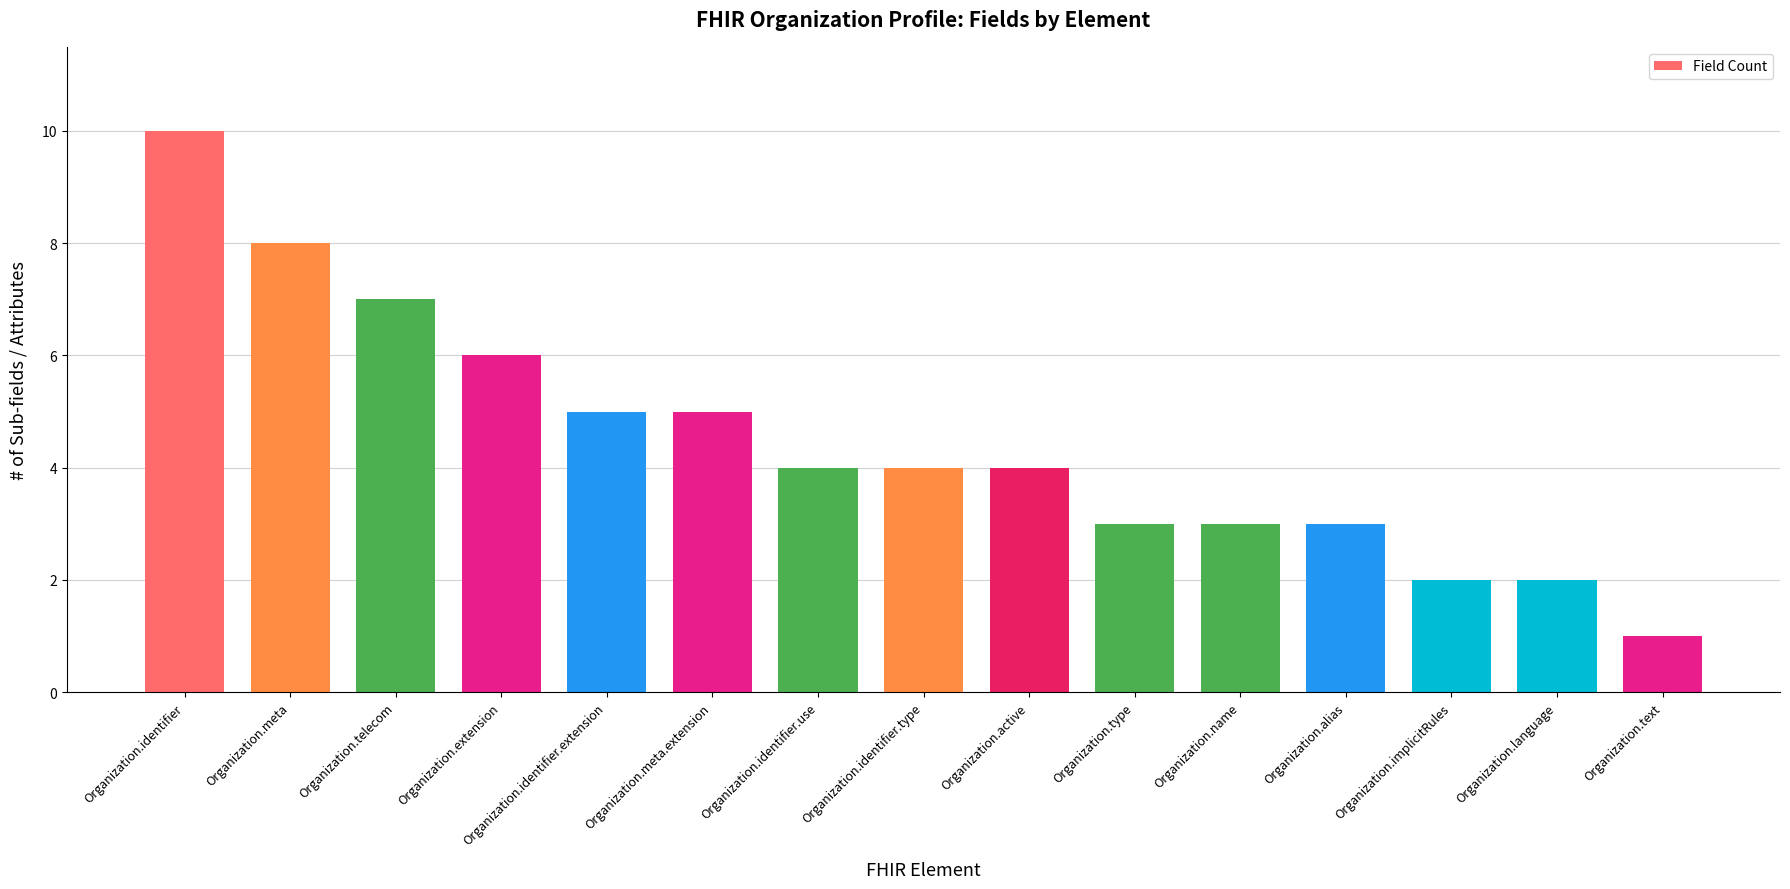

Read the value at Organization.identifier.

10